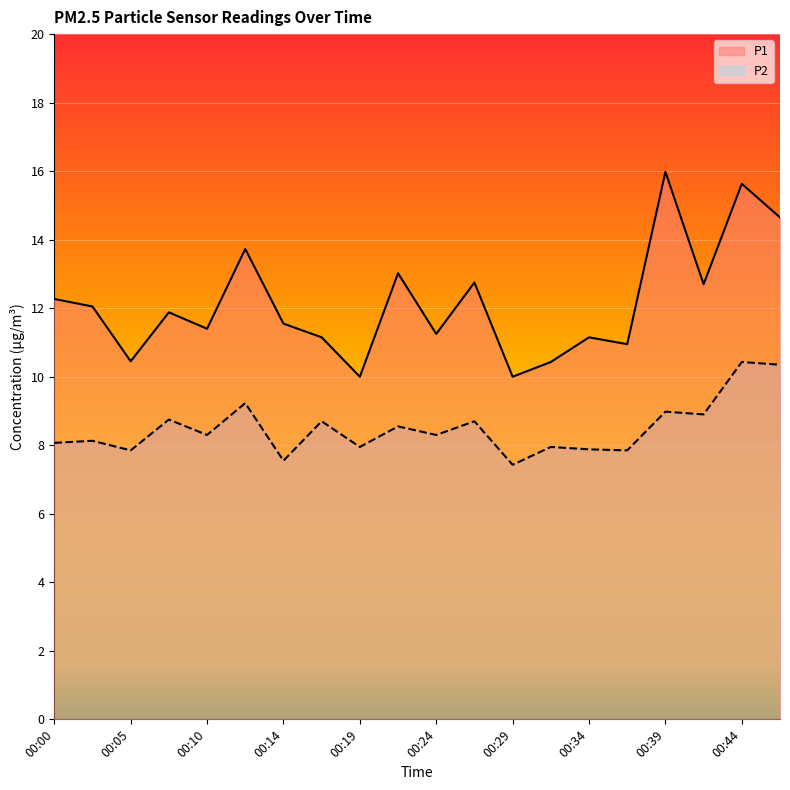

At which category does the chart reach its minimum across all series?

00:29